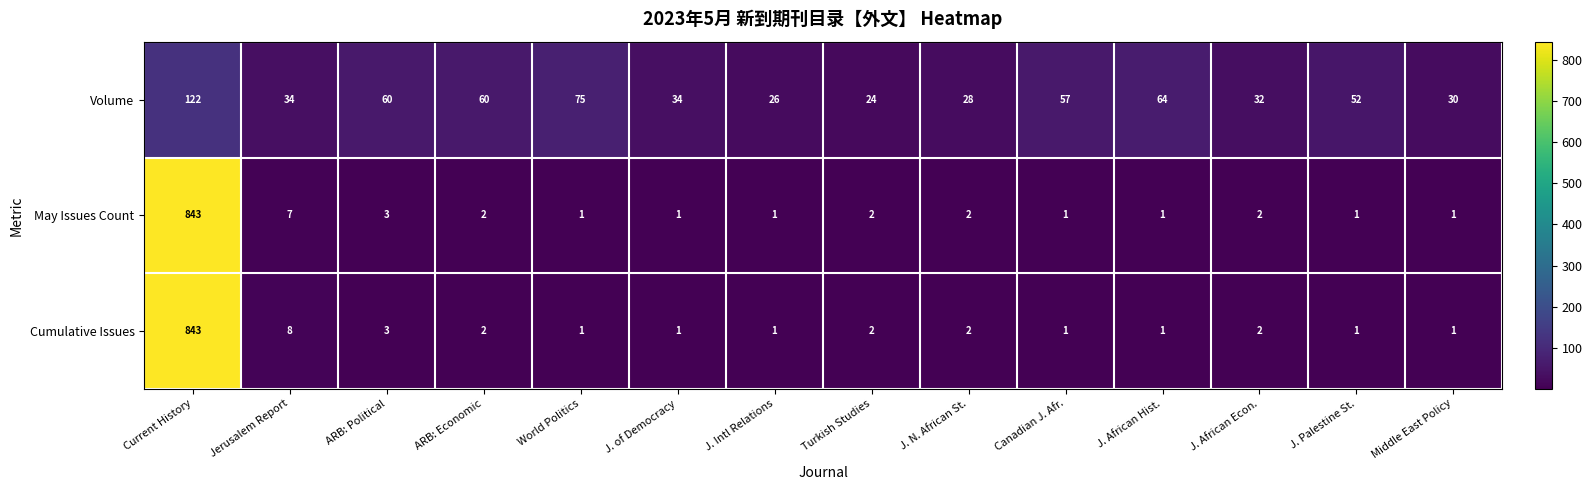

Is it true that Cumulative Issues equals 3 at J. N. African St.?

False